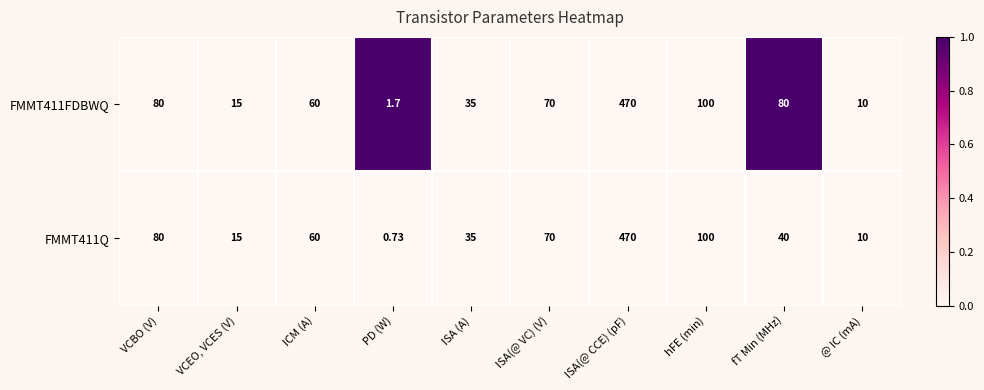

Rank the categories by FMMT411Q value from highest to lowest.

ISA(@ CCE) (pF), hFE (min), VCBO (V), ISA(@ VC) (V), ICM (A), fT Min (MHz), ISA (A), VCEO, VCES (V), @ IC (mA), PD (W)